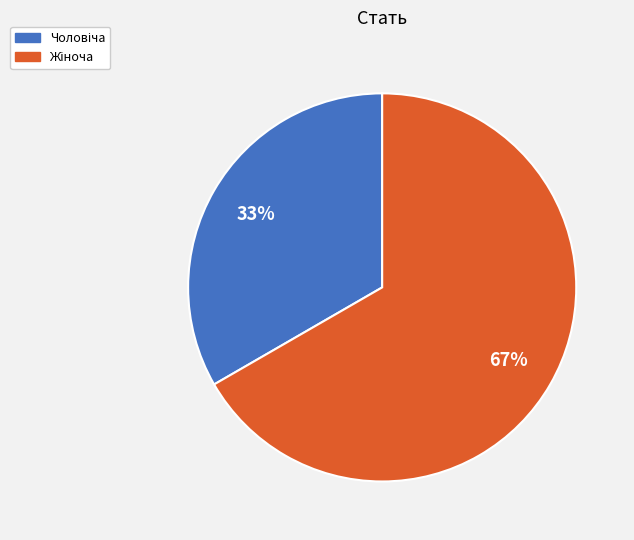

Does any single category account for the majority?

Yes